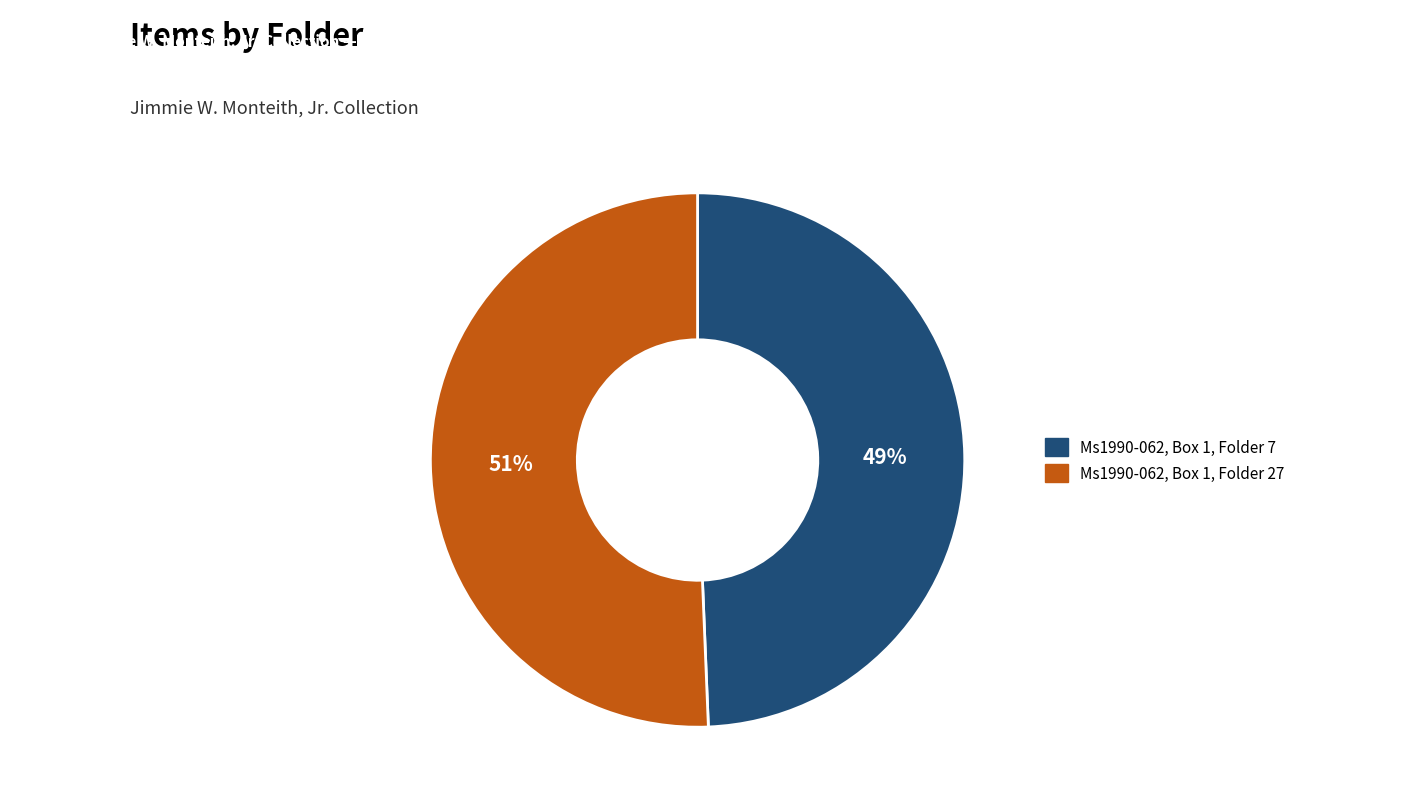

To the nearest percent, what is the average slice percentage?

50%